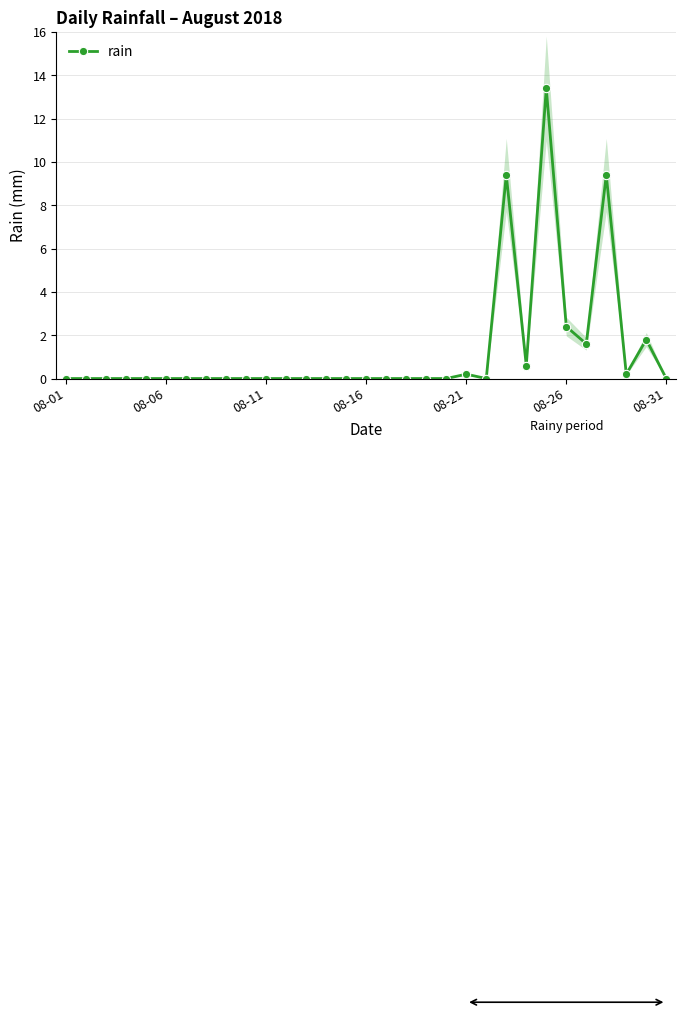

What position from the left is 16?

17